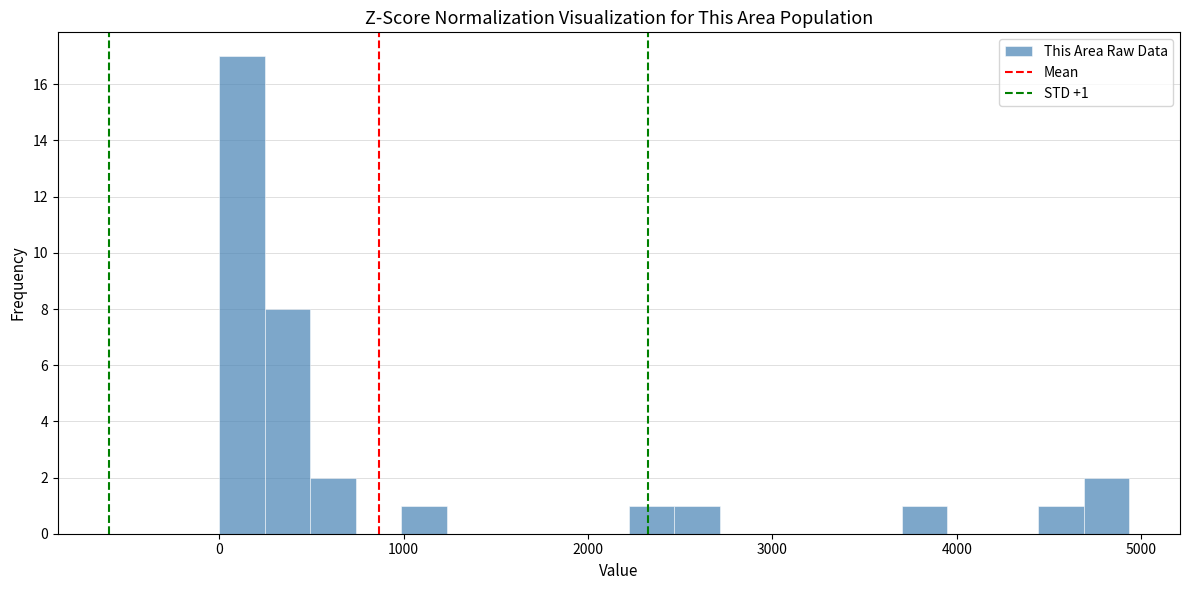

Around what value on the x-axis is the tallest bar? Give the approximate position of its centre, as read against the axis.

100